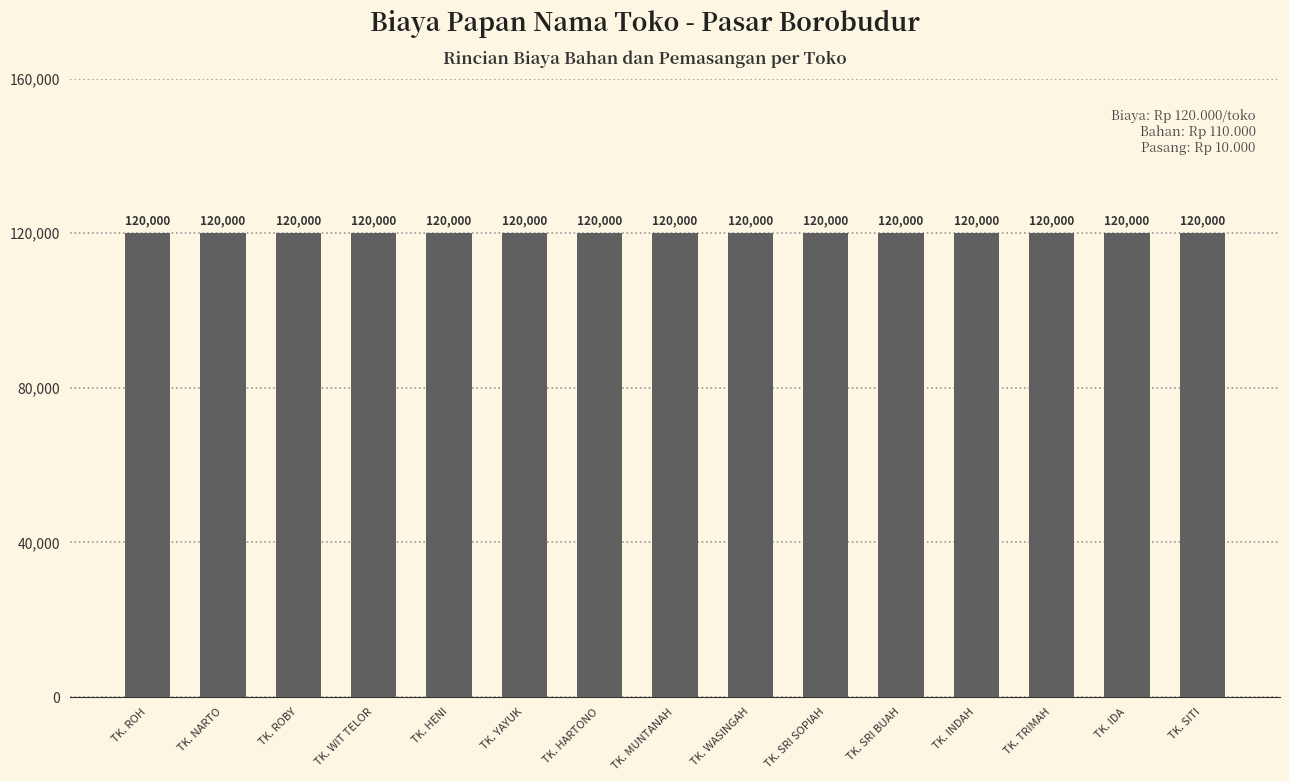

Where is TOTAL BIAYA nearest to the value 120000?

TK. ROH